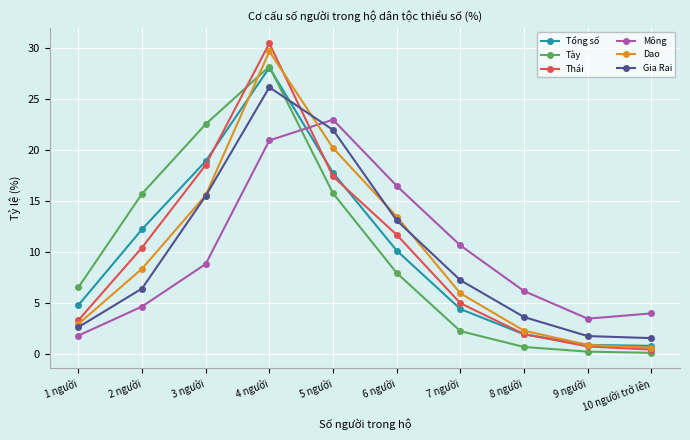

The value of Tày at 2 người is 15.7. True or false?

True